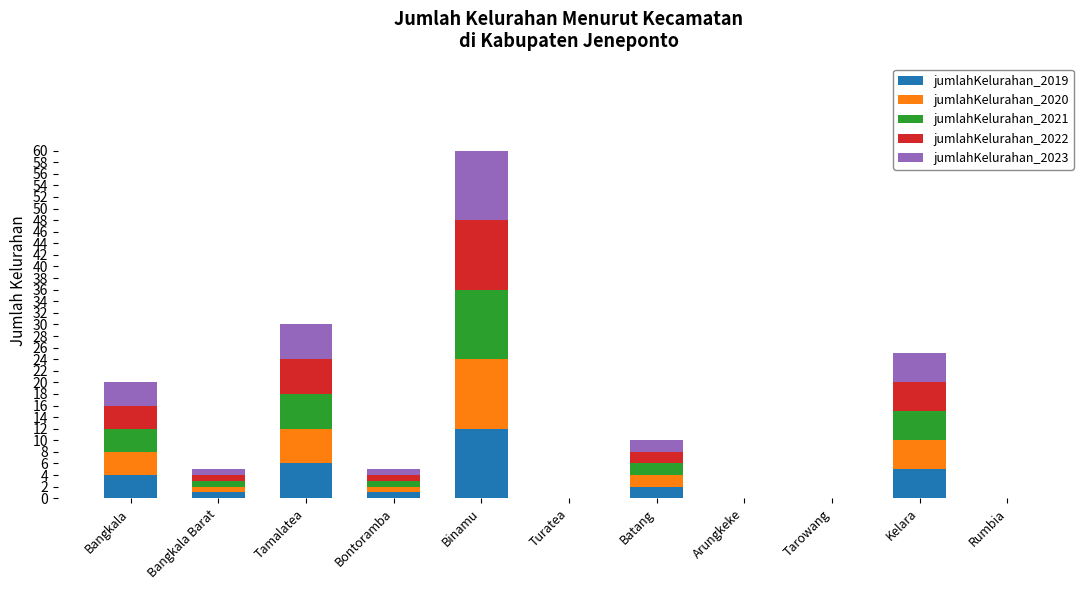

The value of jumlahKelurahan_2019 at Kelara is 5. True or false?

True